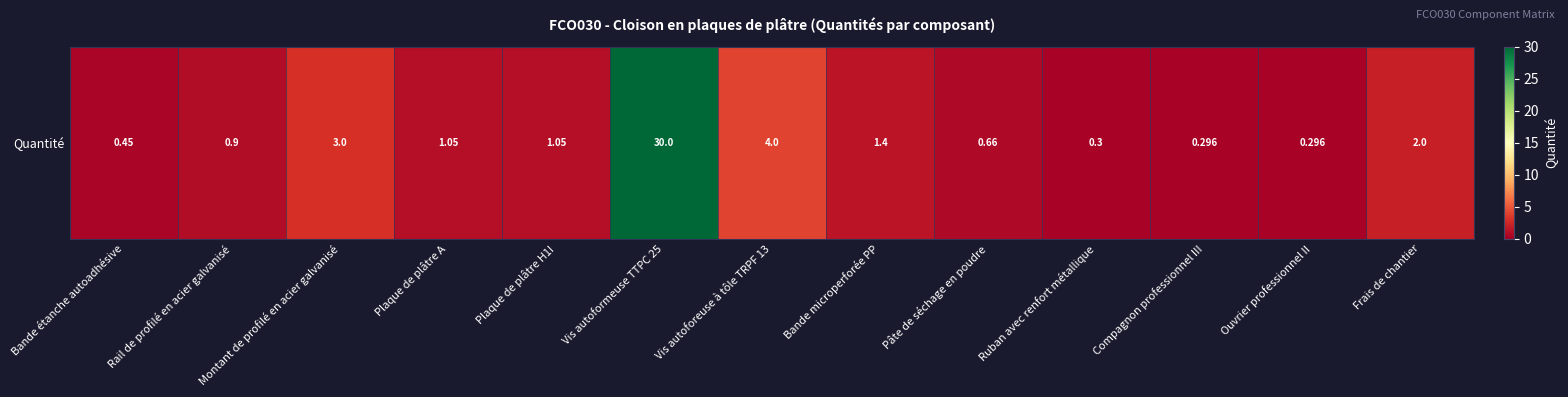

How many data points are less than 1?

6